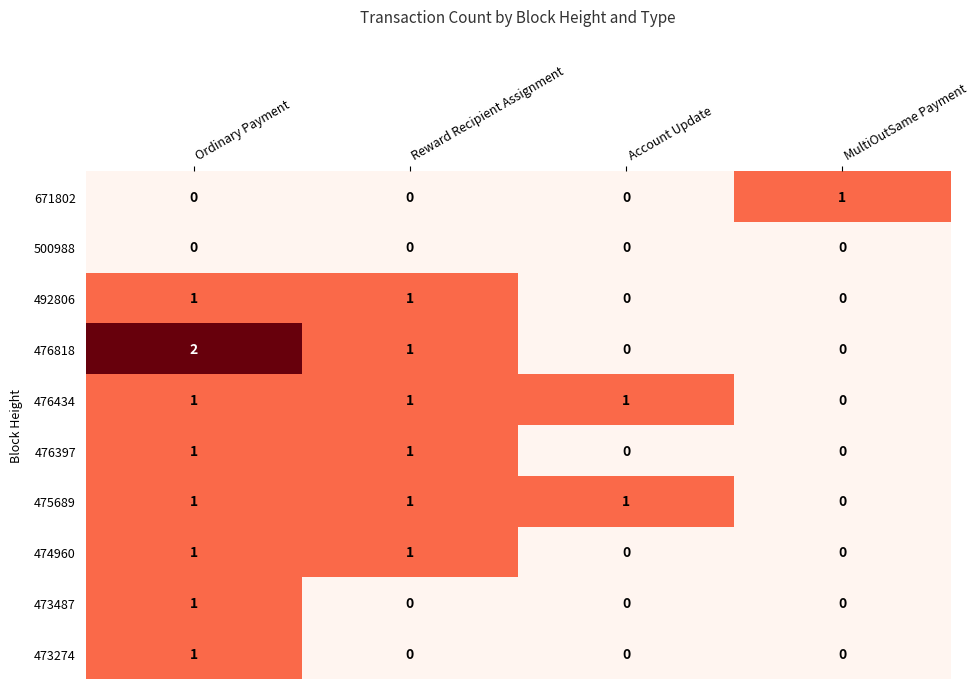

Which series changed the most between Ordinary Payment and MultiOutSame Payment?

476818